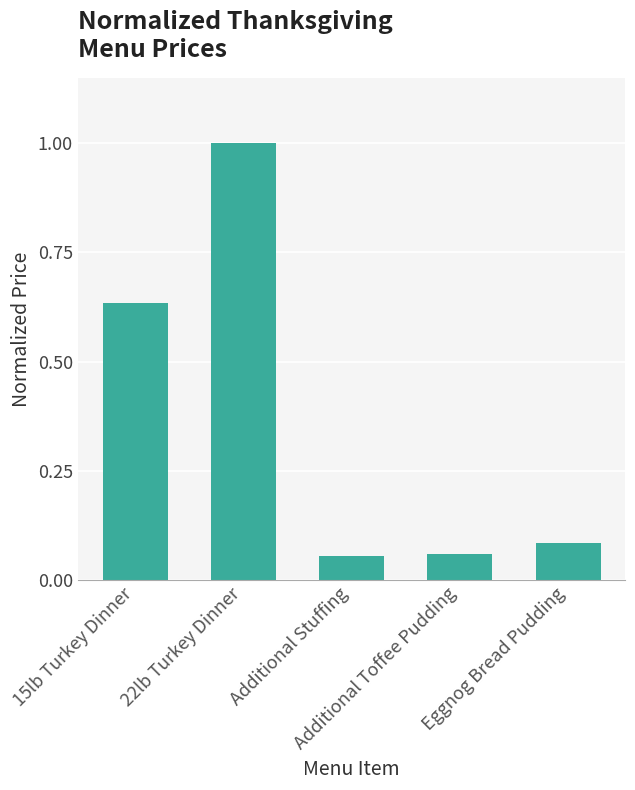

What is the label of the 1st bar from the left?

15lb Turkey Dinner